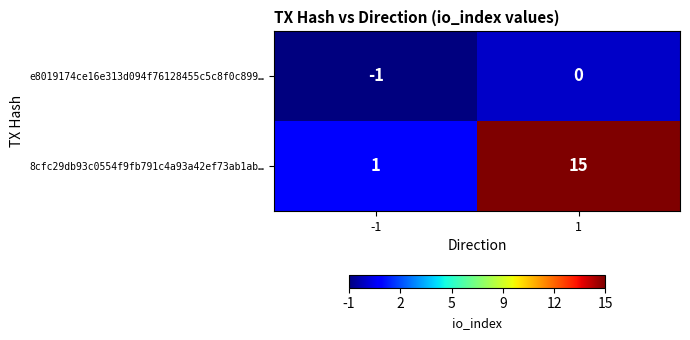

How many categories are shown in the chart?

2